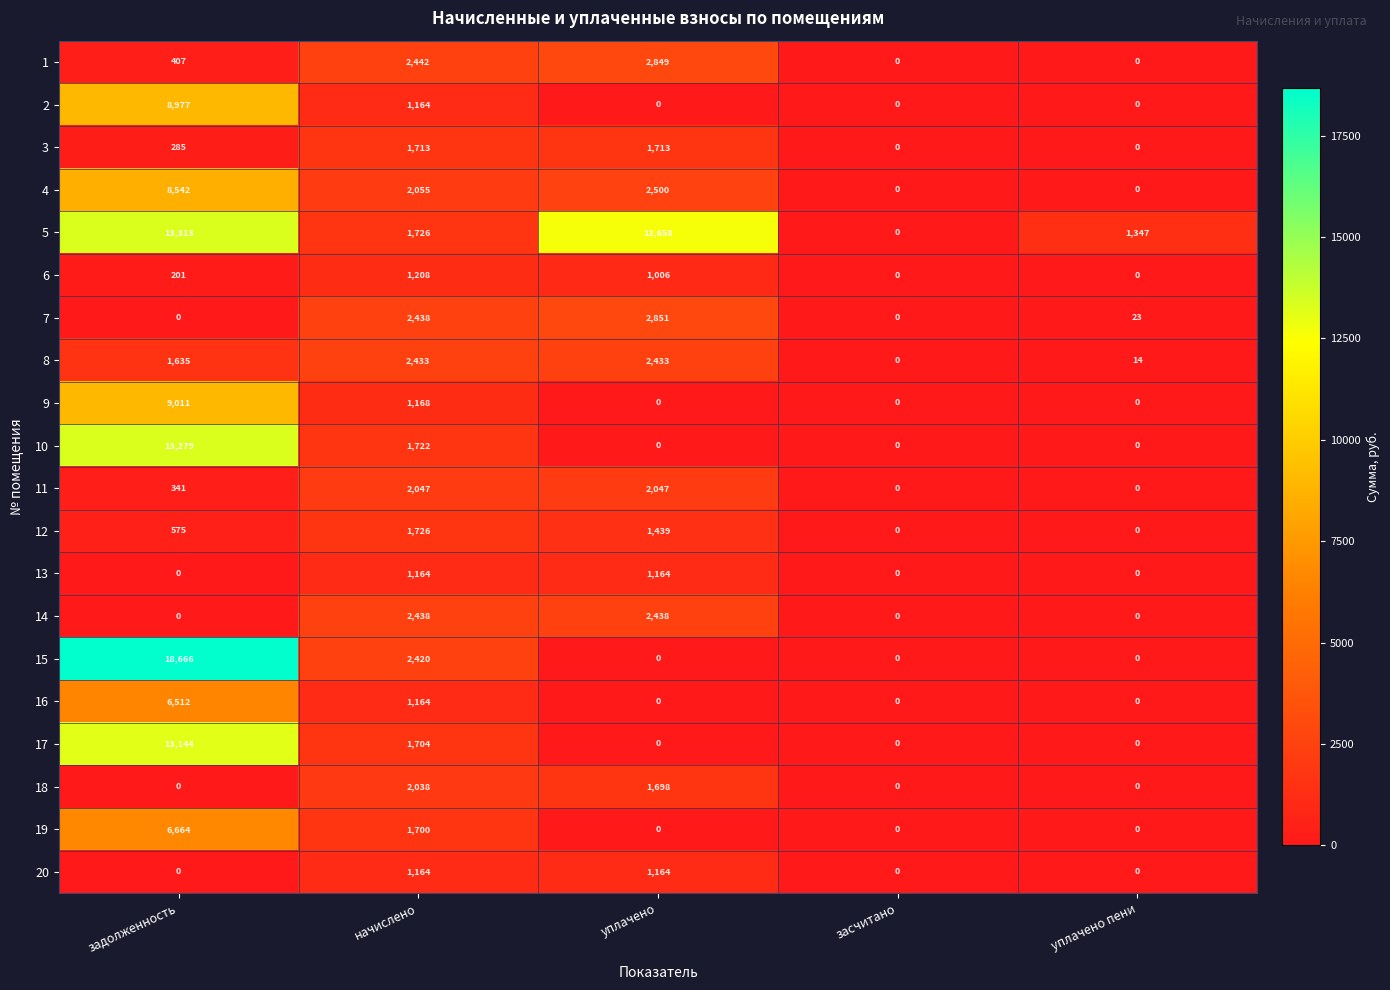

Which series has the widest spread of values?

15